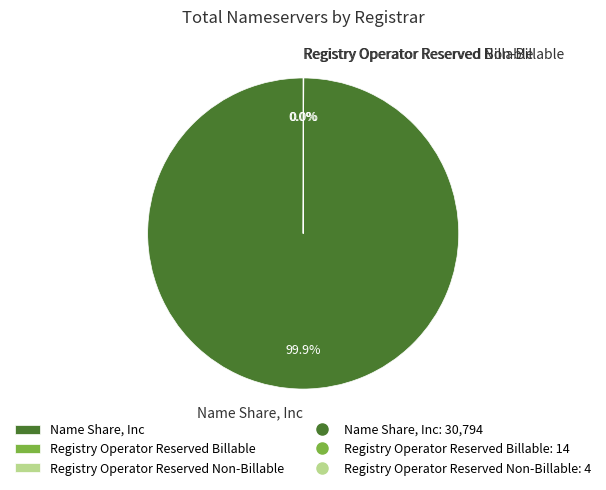

Which category has the biggest portion of the pie?

Name Share, Inc